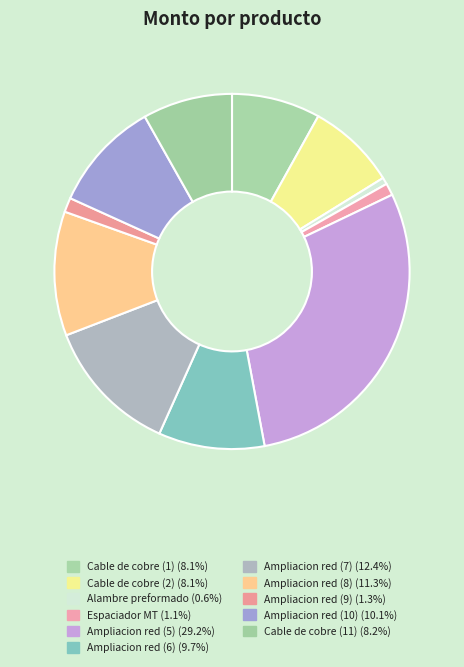

To the nearest percent, what is the combined percentage of Ampliacion red (7) and Cable de cobre (11)?

21%